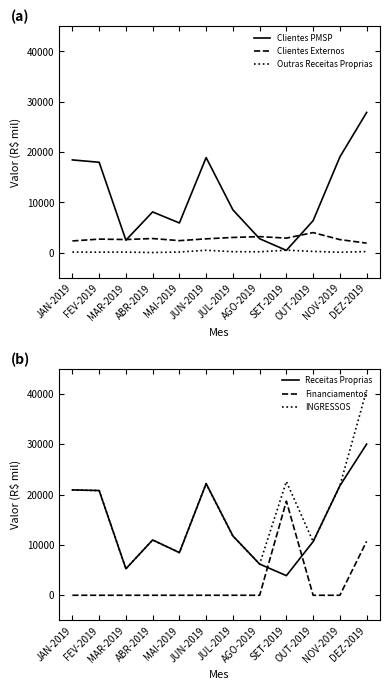

True or false: Outras Receitas Proprias and INGRESSOS intersect in this chart.

False